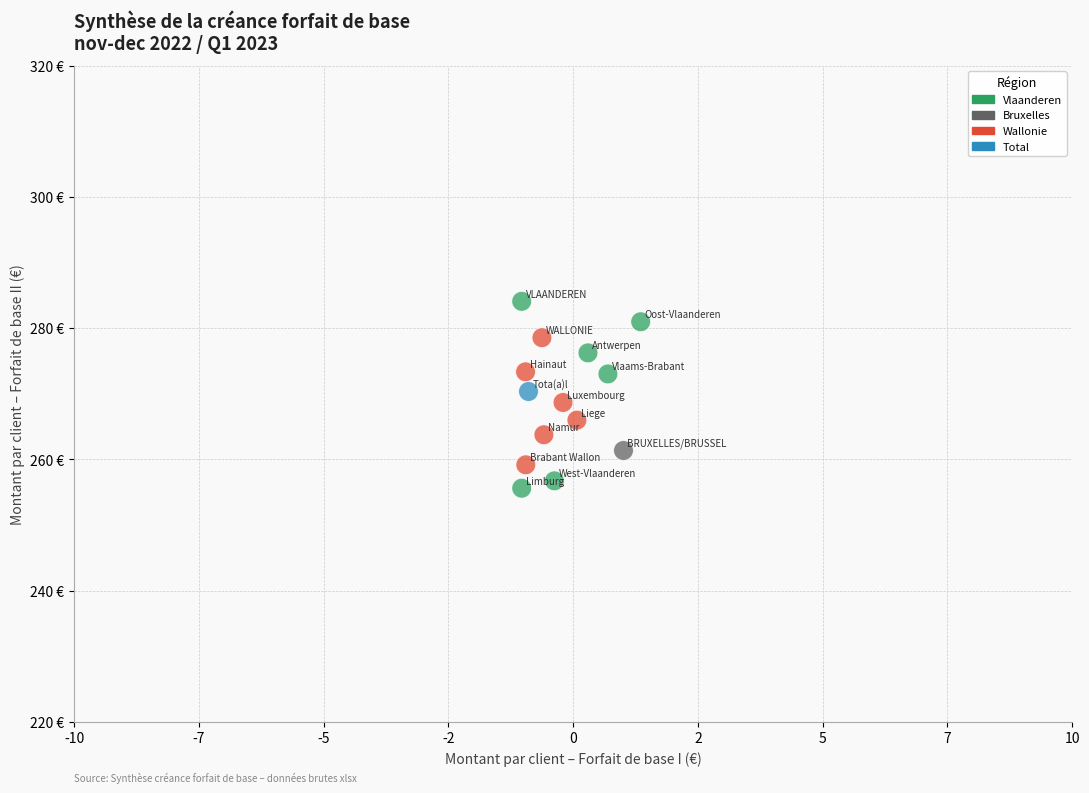

Which series contains the highest Y value?

Vlaanderen